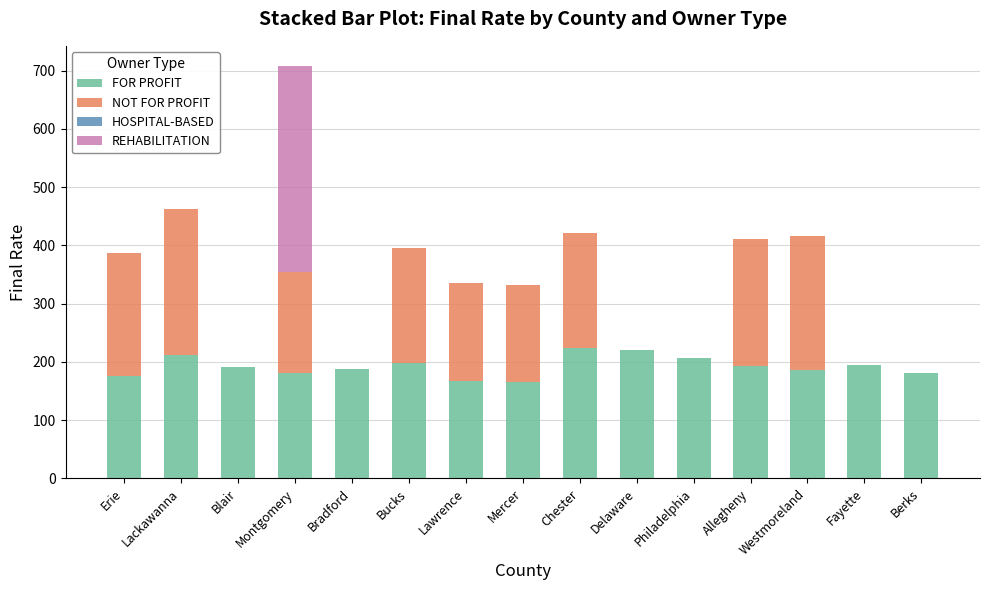

At which category is the sum across all series the highest?

Montgomery